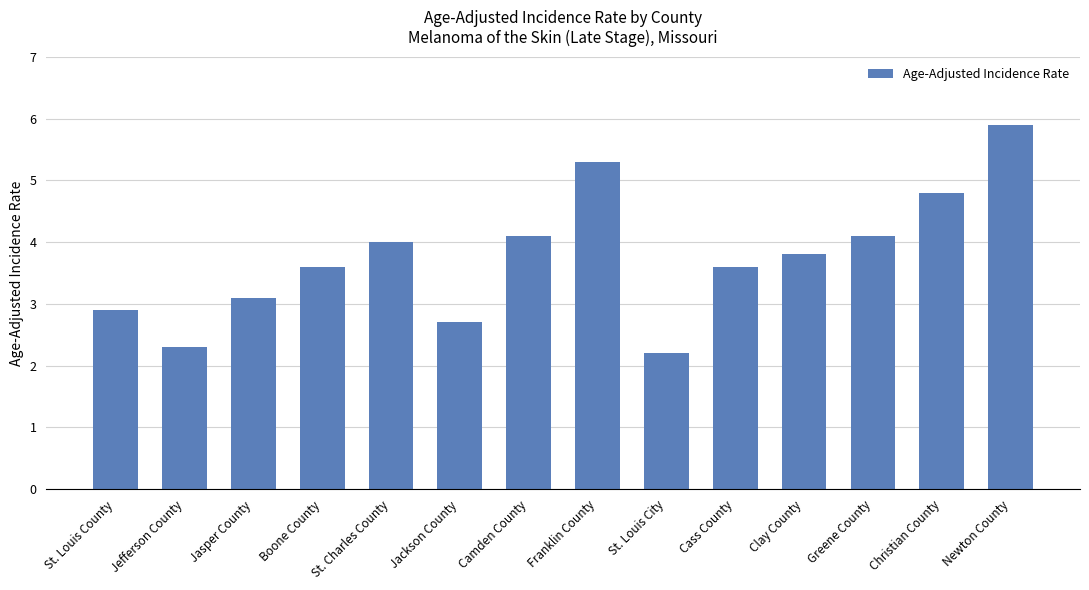

Read the value at St. Louis County.

2.9